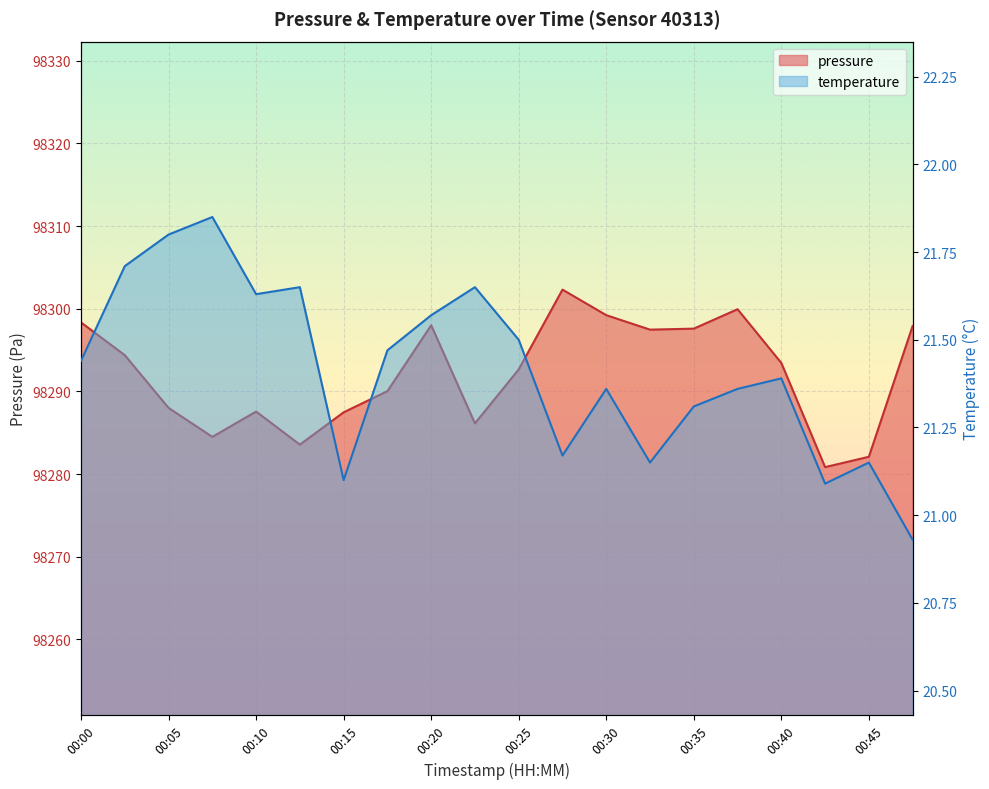

What is the spread (max minus min) of values at 00:42?

98259.8